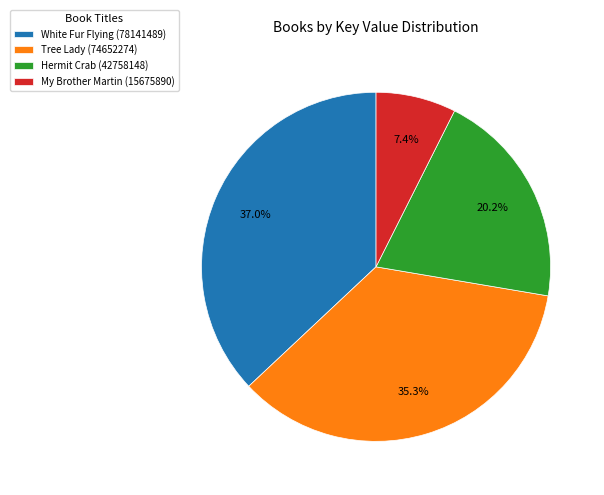

Does My Brother Martin (15675890) account for over 50% of the chart?

No